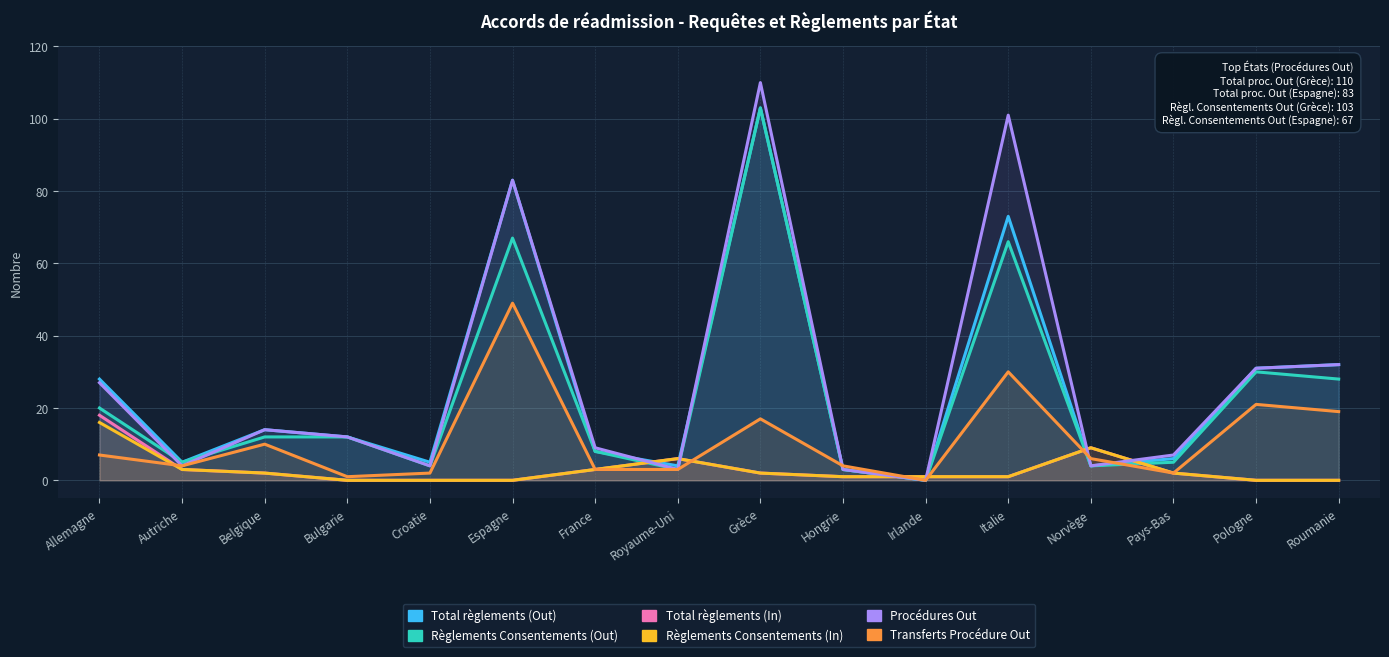

Which has a higher value, Allemagne or Hongrie?

Allemagne